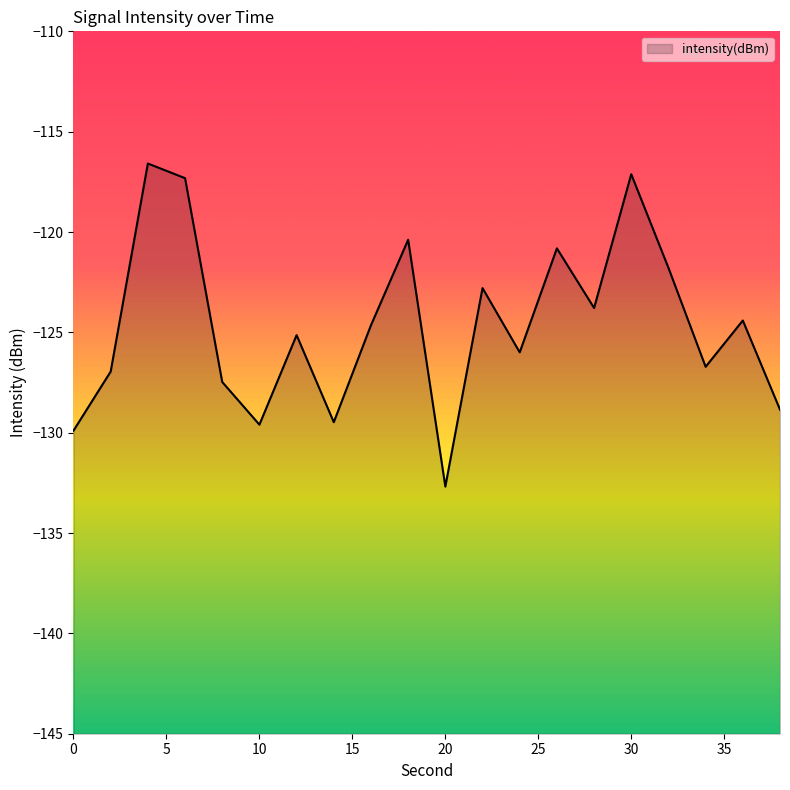

At which category does the data reach its first local peak?

4